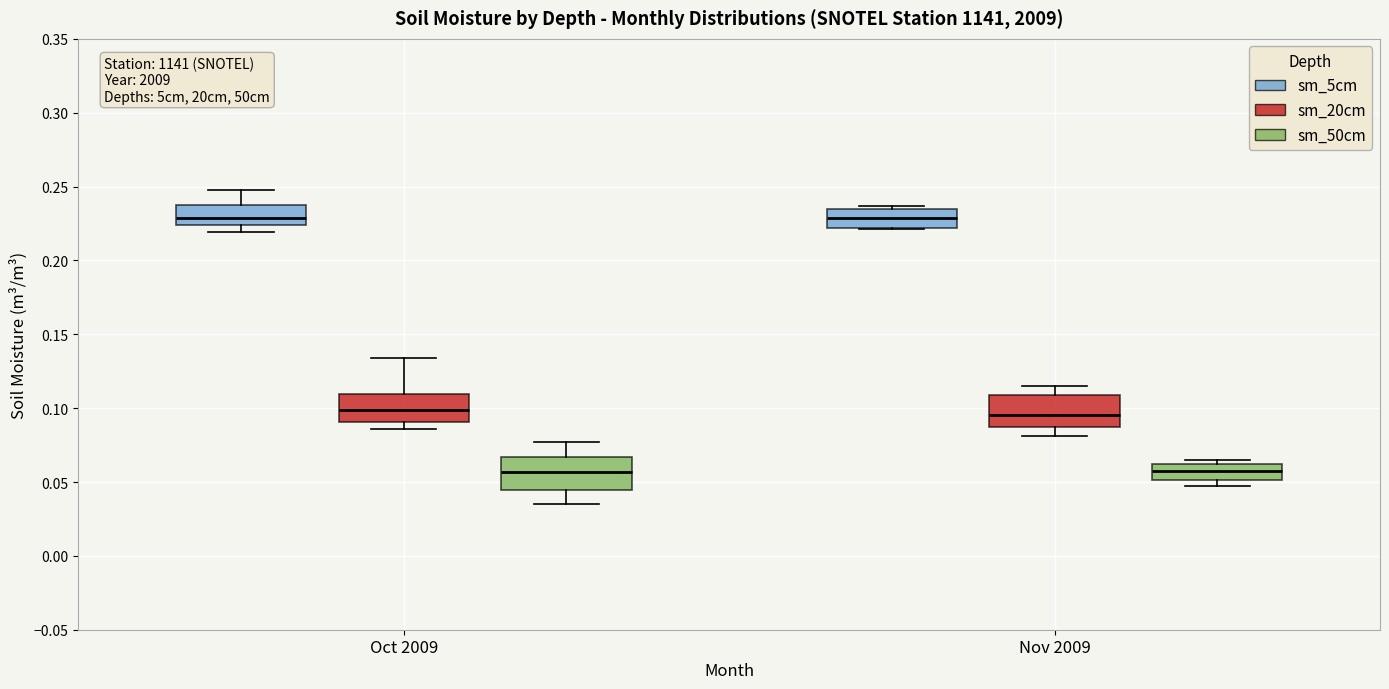

Reading left to right, read every box against the y-axis: the position of its median line, the range the box covers, and the ends of its whiskers. The values are not printed on the chart, so give them approximately, as read against the axis.

Oct 2009 (sm_5cm): median 0.230, box 0.225 to 0.240, whiskers 0.220 to 0.250
Oct 2009 (sm_20cm): median 0.100, box 0.090 to 0.110, whiskers 0.085 to 0.135
Oct 2009 (sm_50cm): median 0.055, box 0.045 to 0.065, whiskers 0.035 to 0.075
Nov 2009 (sm_5cm): median 0.230, box 0.220 to 0.235, whiskers 0.220 to 0.235 (just above the box's upper edge)
Nov 2009 (sm_20cm): median 0.095, box 0.085 to 0.110, whiskers 0.080 to 0.115
Nov 2009 (sm_50cm): median 0.060 (inside the box), box 0.050 to 0.060, whiskers 0.045 to 0.065